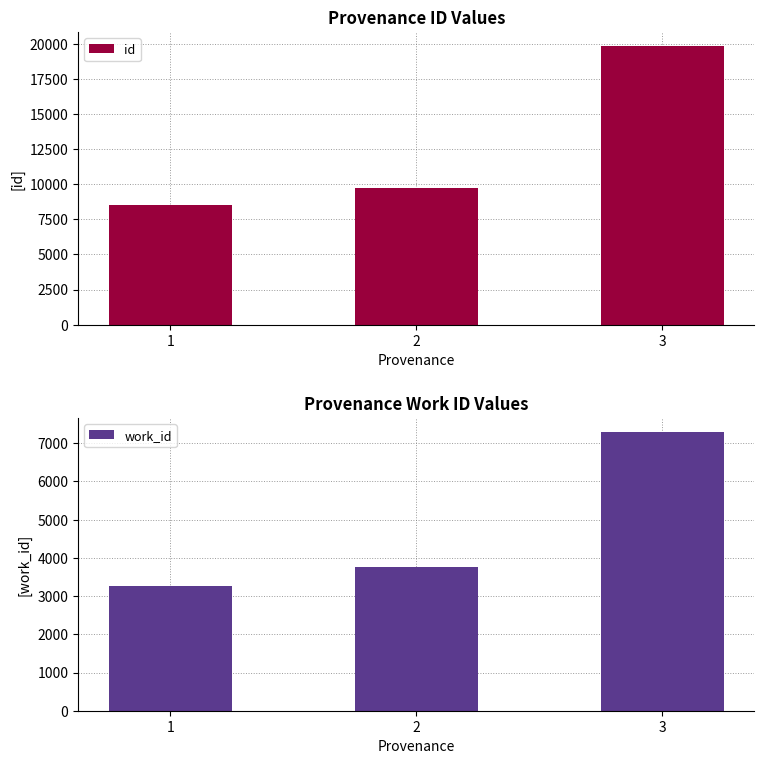

Between 1 and 3, which is larger?

3